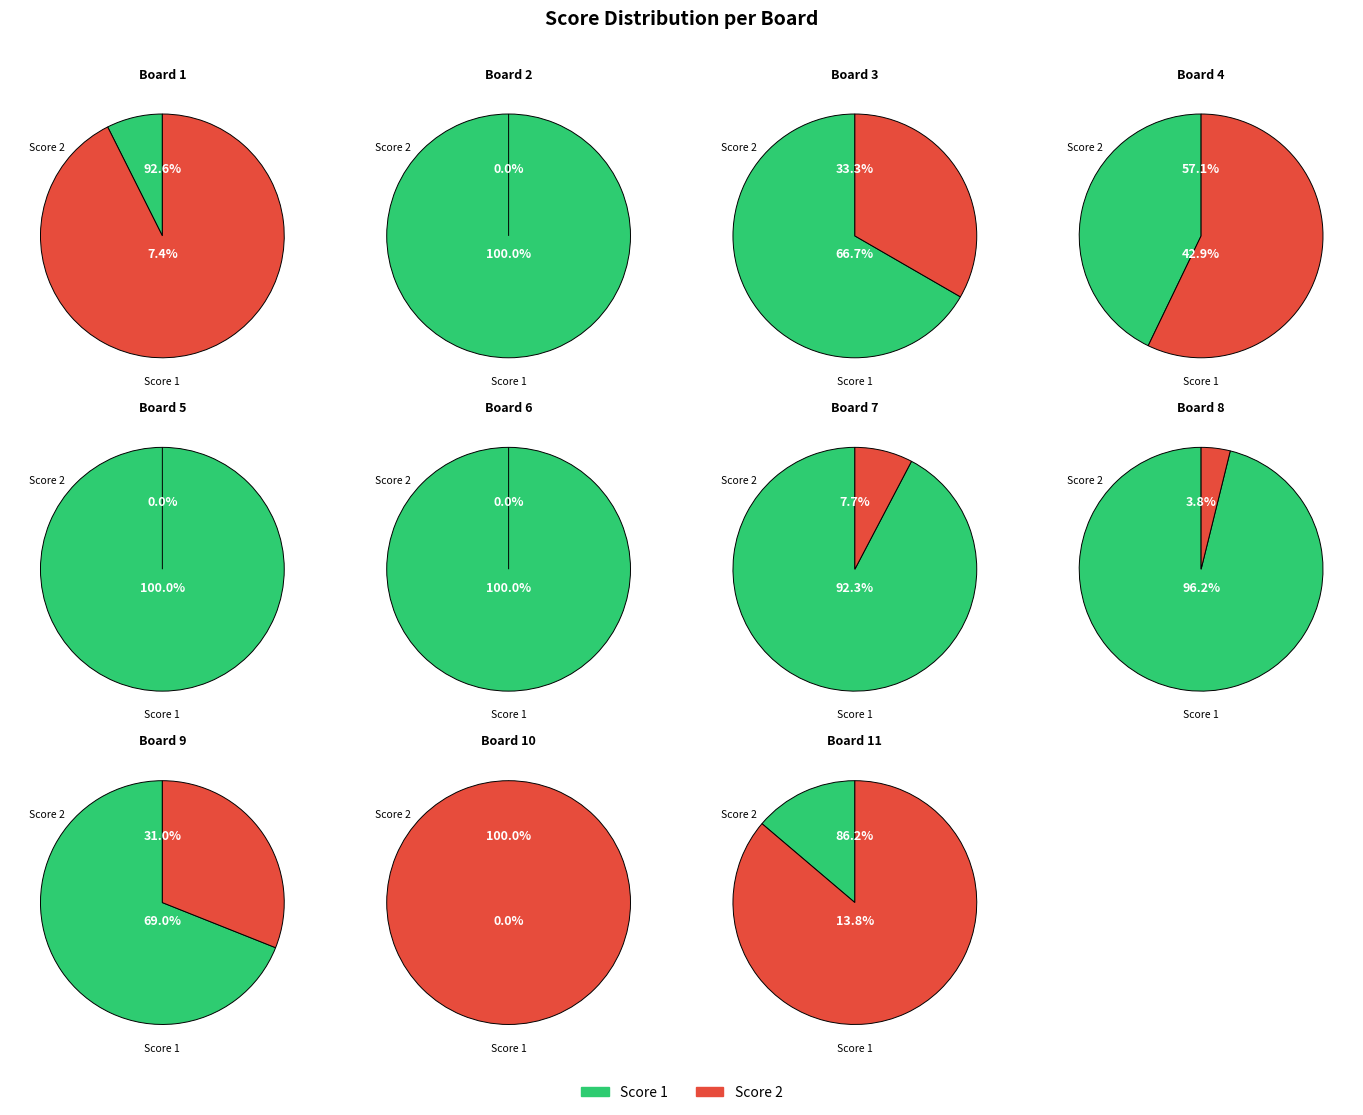

To the nearest percent, what is the difference between the largest and smallest slice percentages?

14%